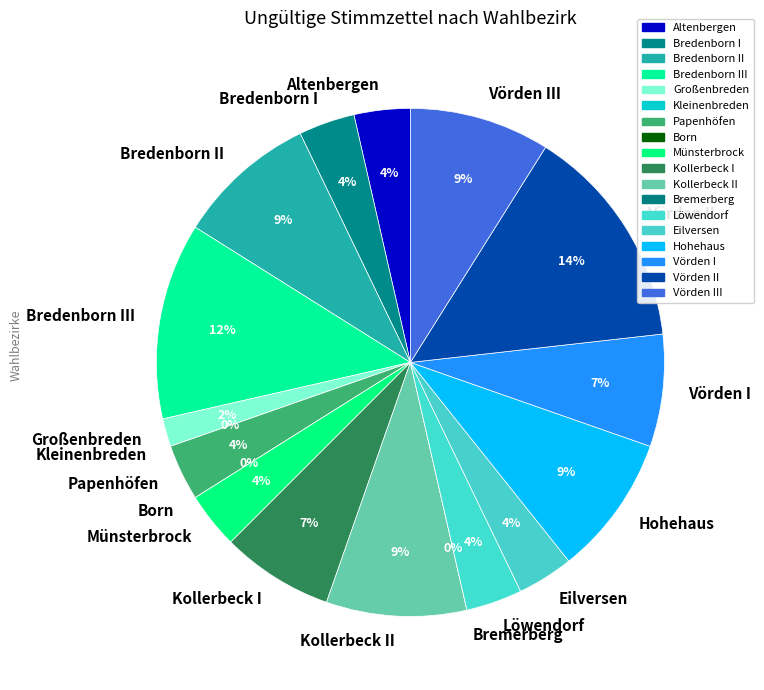

To the nearest percent, what is the average slice percentage?

6%